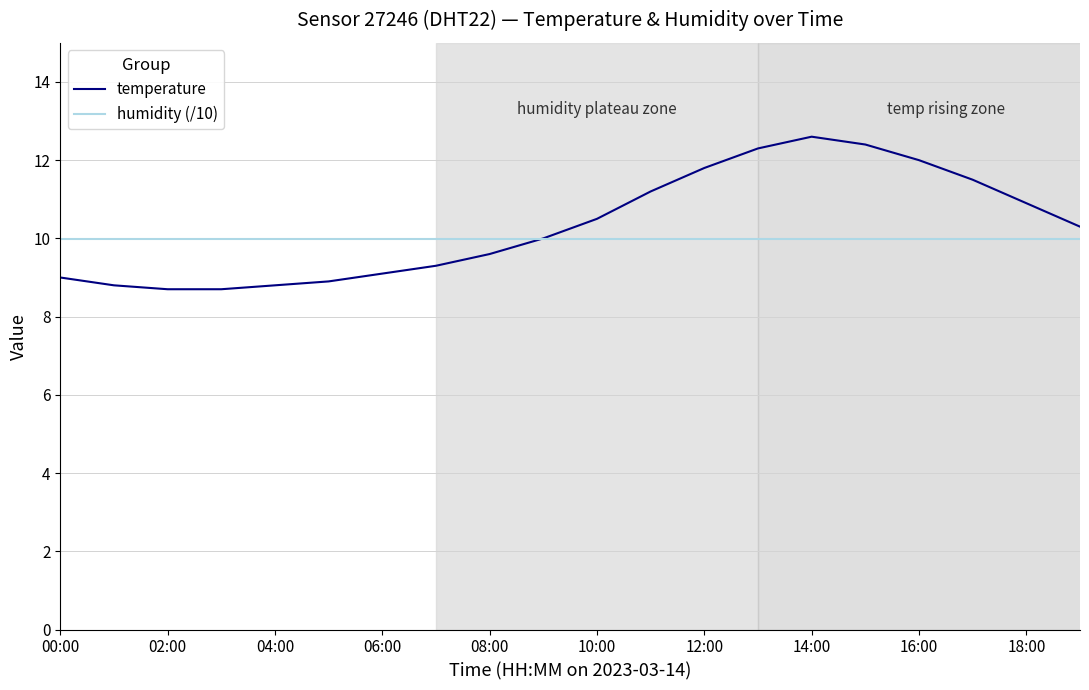

Rank the series by their maximum value, from lowest to highest.

humidity (/10), temperature